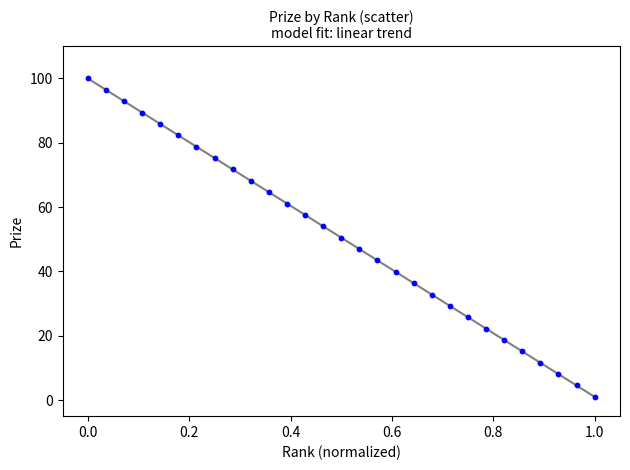

How many data points are displayed?

29